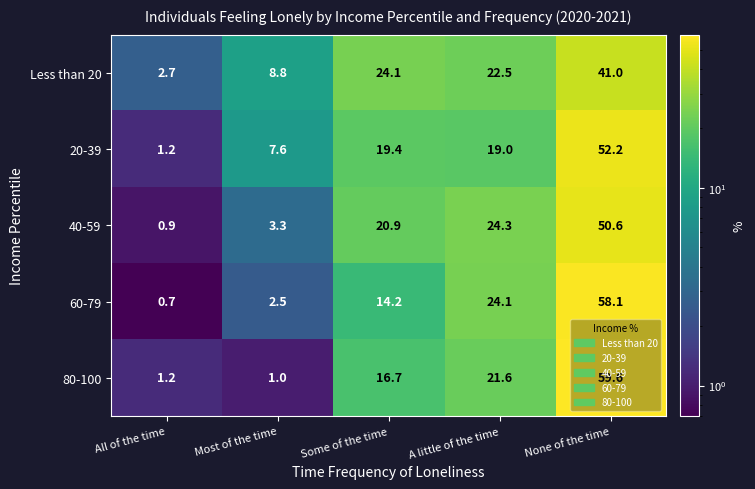

Rank the categories by 80-100 value from highest to lowest.

None of the time, A little of the time, Some of the time, All of the time, Most of the time